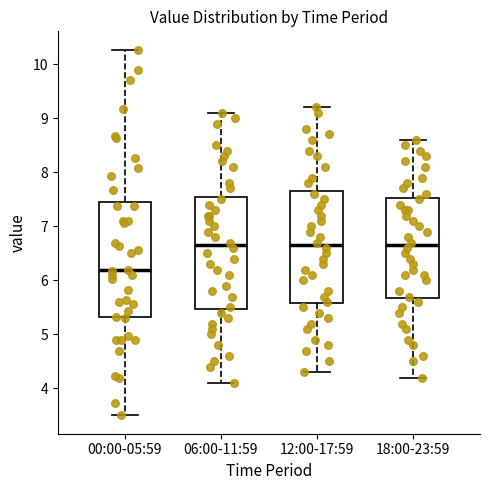

Reading left to right, transcribe this box plot: for each box, give where its median line is, the range the box spans, and where its two whiskers end, as read against the y-axis. The values are not printed on the chart, so give them approximately, as read against the axis.

00:00-05:59: median 6.2, box 5.3 to 7.4, whiskers 3.5 to 10.3
06:00-11:59: median 6.7, box 5.5 to 7.6, whiskers 4.1 to 9.1
12:00-17:59: median 6.7, box 5.6 to 7.7, whiskers 4.3 to 9.2
18:00-23:59: median 6.7, box 5.7 to 7.5, whiskers 4.2 to 8.6